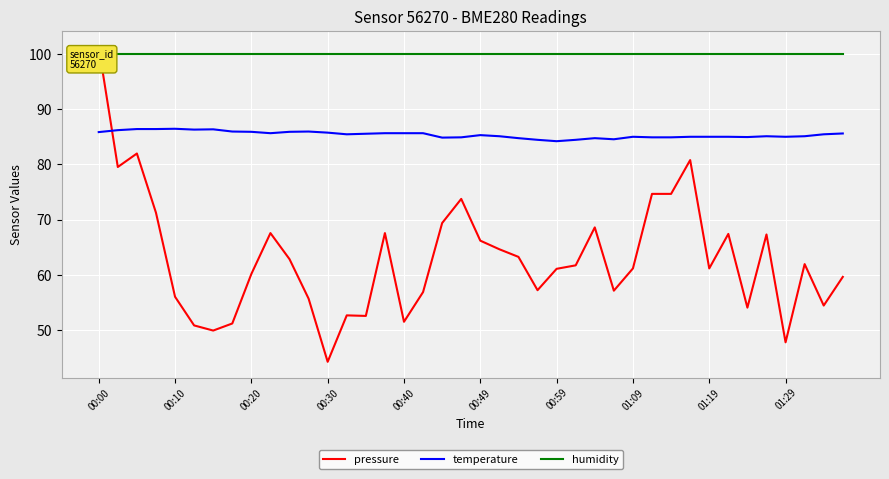

What is the highest value of the pressure series?

101.3